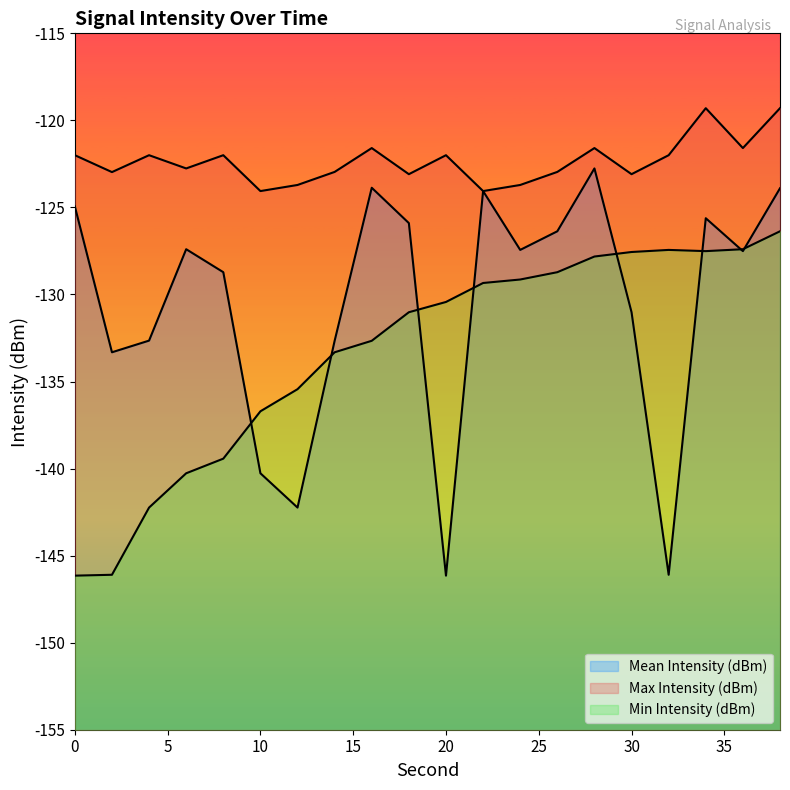

What is the approximate value of Min Intensity (dBm) at 6?

-140.3